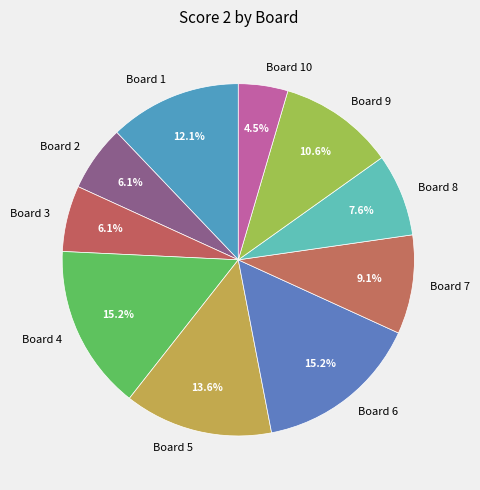

To the nearest percent, what is the combined percentage of Board 2 and Board 6?

21%